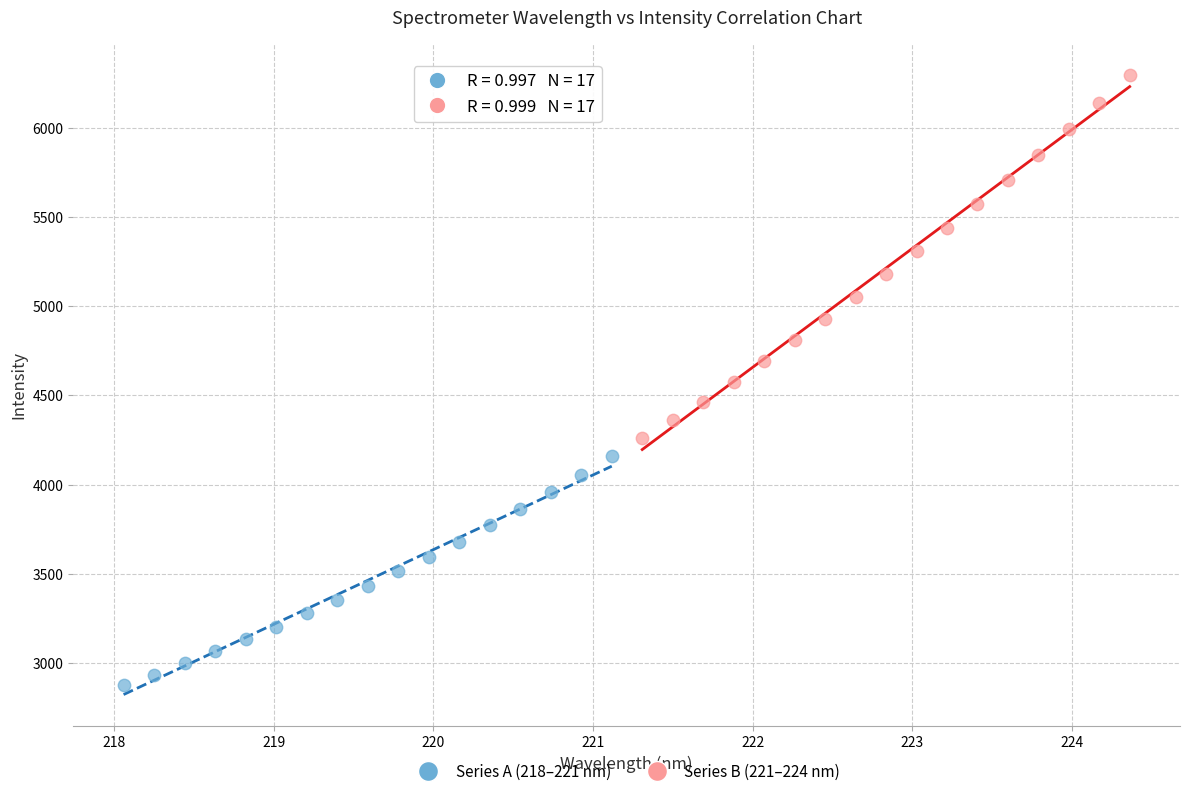

Which series reaches the maximum Y coordinate?

Series B (221–224 nm)